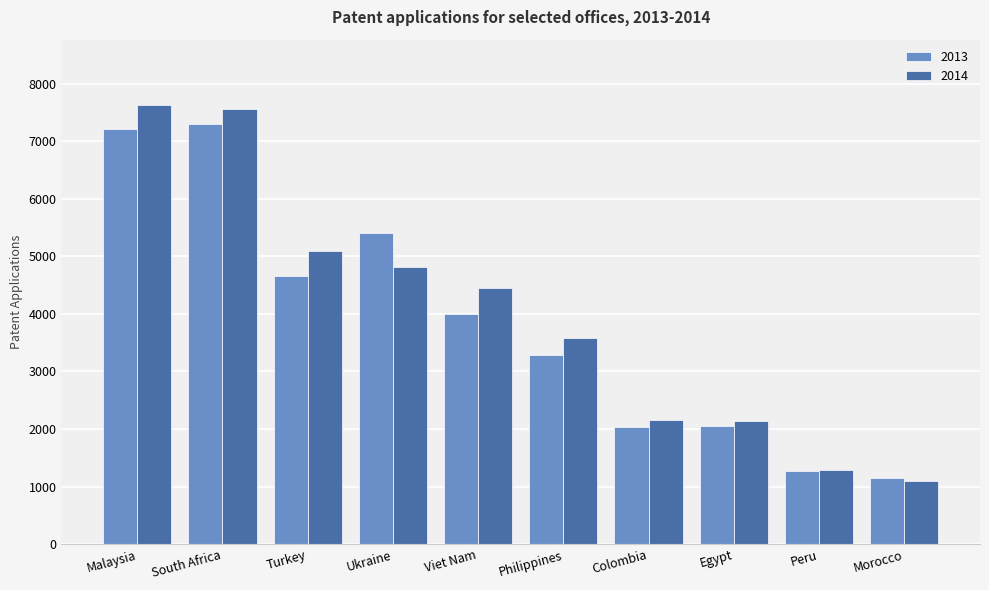

What is the difference between the highest and lowest values at Colombia?

126